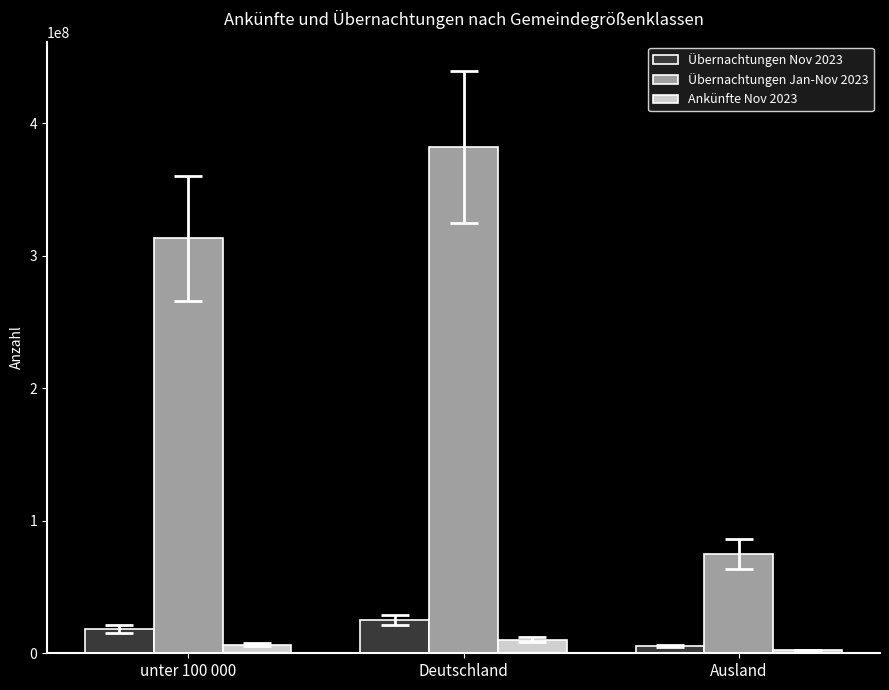

Rank the series by their maximum value, from lowest to highest.

Ankünfte Nov 2023, Übernachtungen Nov 2023, Übernachtungen Jan-Nov 2023